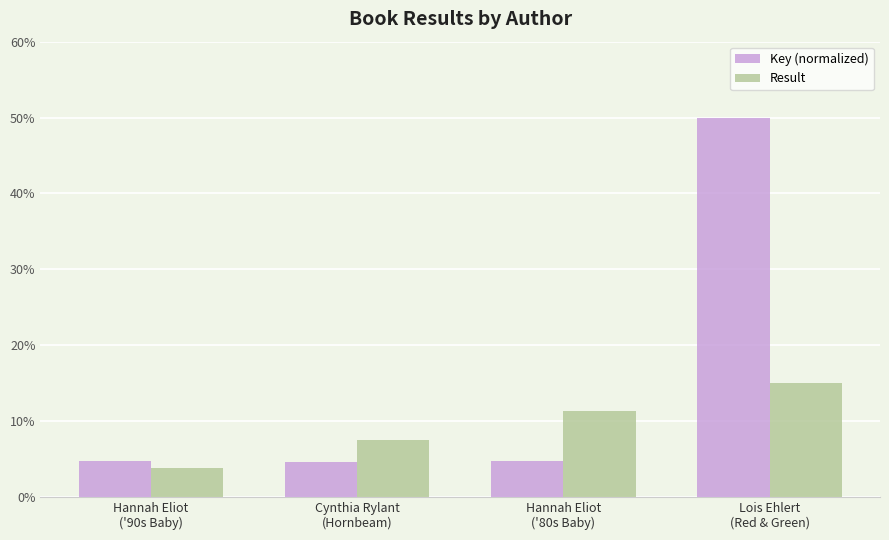

Where is Result nearest to the value 9?

Cynthia Rylant
(Hornbeam)